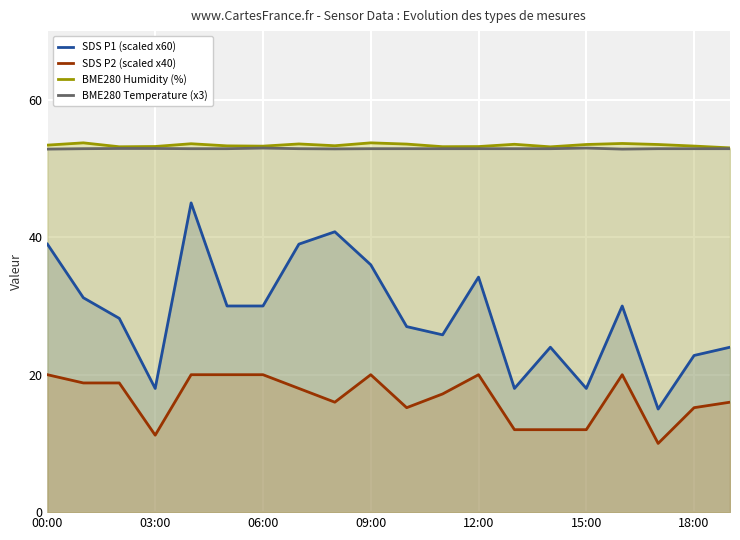

Reading right to left, extract all data points from this chart.

SDS P1 (scaled x60): 24.0	22.8	15.0	30.0	18.0	24.0	18.0	34.2	25.8	27.0	36.0	40.8	39.0	30.0	30.0	45.0	18.0	28.2	31.2	39.0
SDS P2 (scaled x40): 16.0	15.2	10.0	20.0	12.0	12.0	12.0	20.0	17.2	15.2	20.0	16.0	18.0	20.0	20.0	20.0	11.2	18.8	18.8	20.0
BME280 Humidity (%): 53.0	53.3	53.5	53.6	53.5	53.2	53.5	53.2	53.2	53.6	53.7	53.3	53.6	53.3	53.3	53.6	53.2	53.2	53.7	53.4
BME280 Temperature (x3): 52.9	52.9	52.9	52.8	53.0	52.9	52.9	52.9	52.9	52.9	52.9	52.9	52.9	53.0	52.9	52.9	52.9	52.9	52.9	52.8